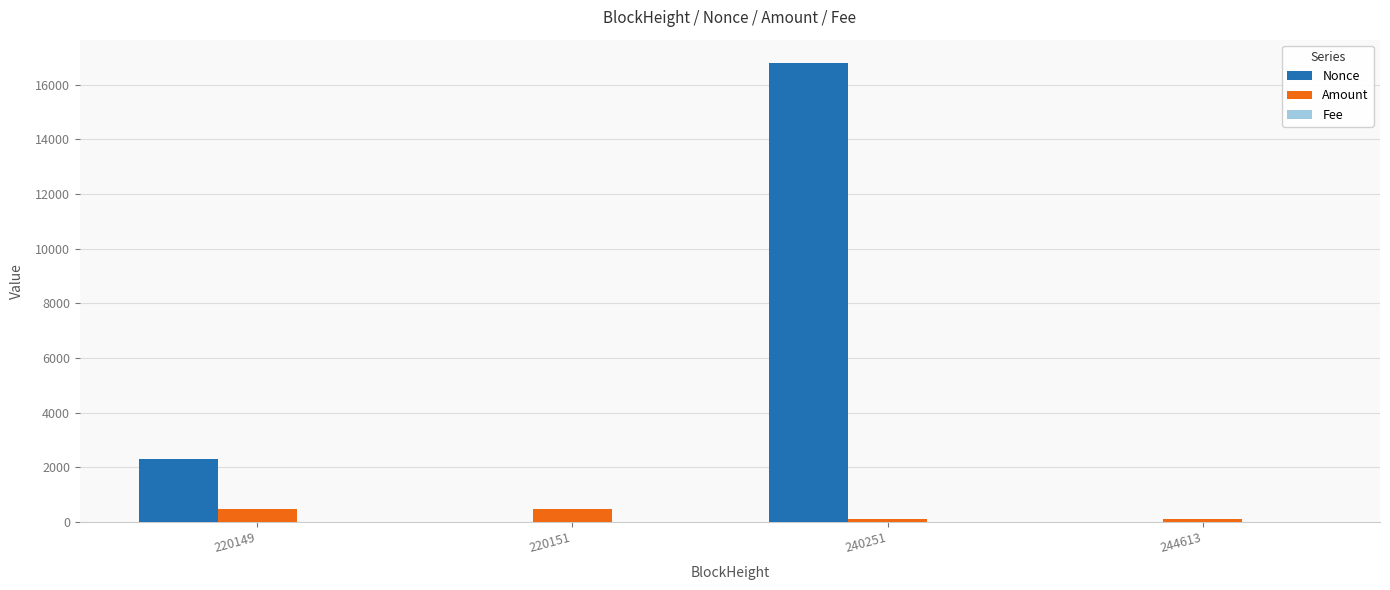

Where is Nonce nearest to the value 8406?

220149